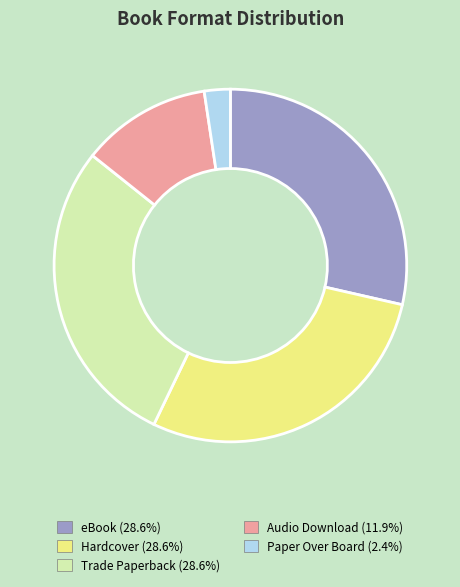

Do eBook and Trade Paperback together represent more than half of the pie?

Yes